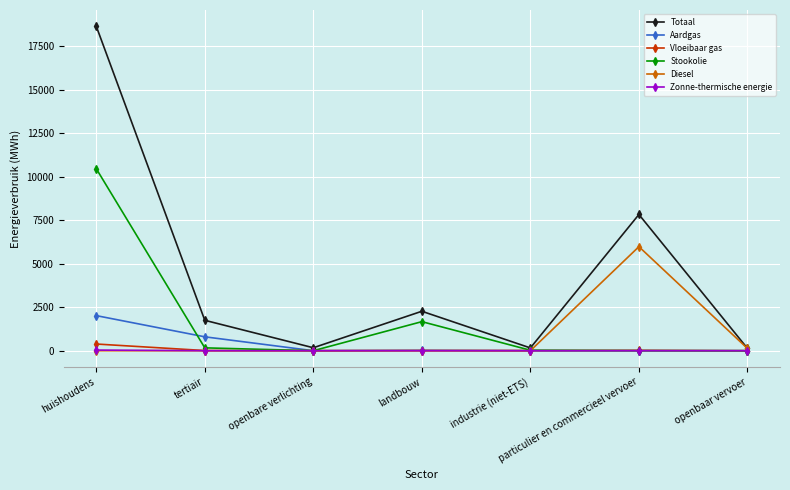

At which category does Stookolie reach its first local valley?

openbare verlichting